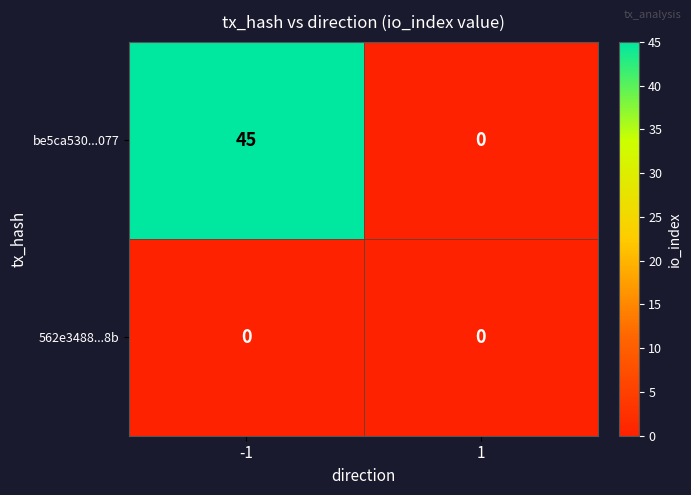

Which series changed the most between -1 and 1?

be5ca530...077